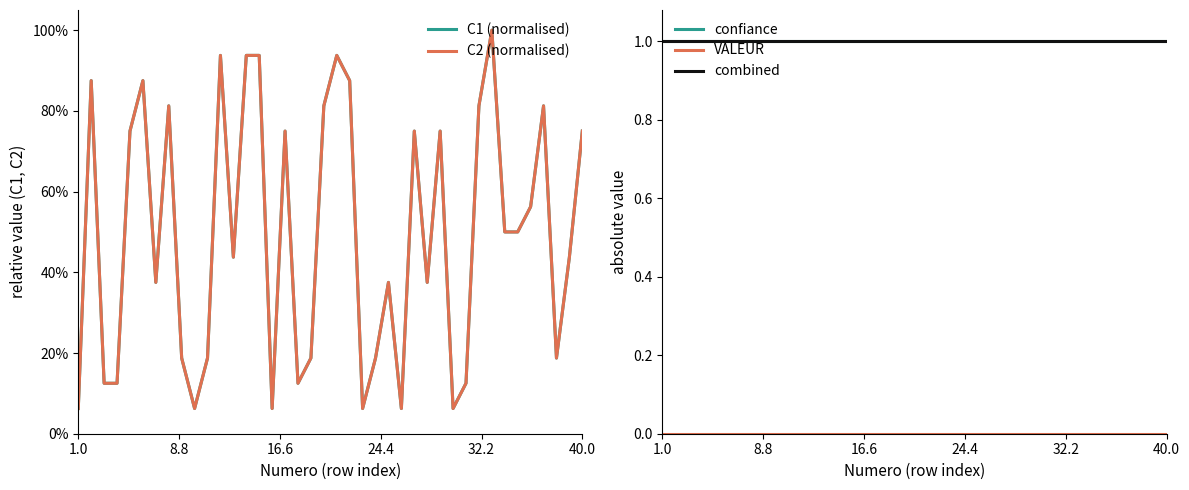

Count the number of data series in this chart.

5